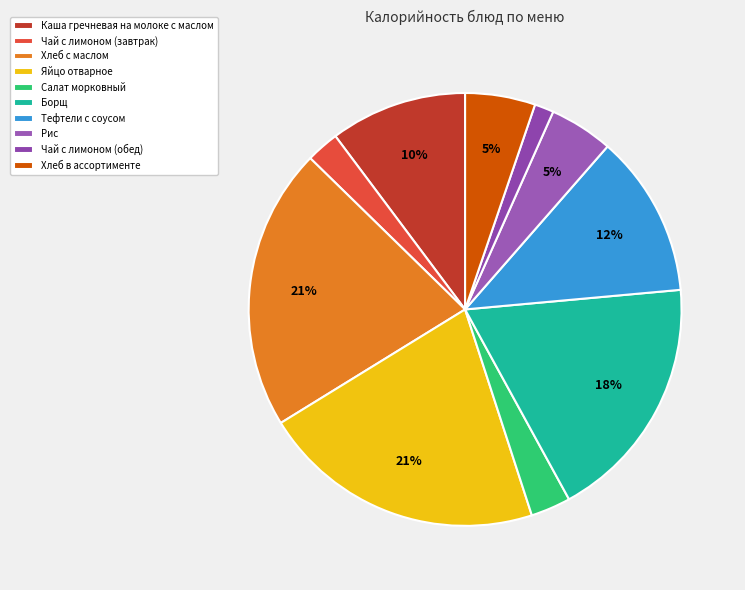

How many slices are in this pie chart?

10